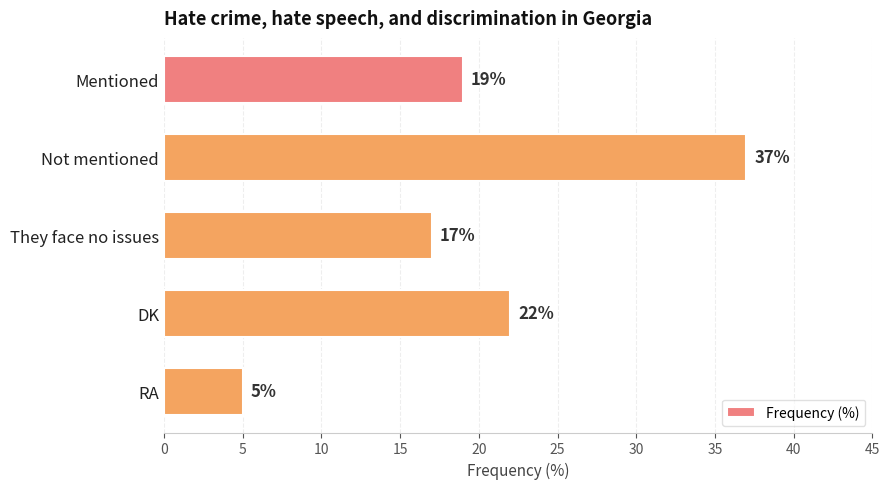

Read the value at DK.

22